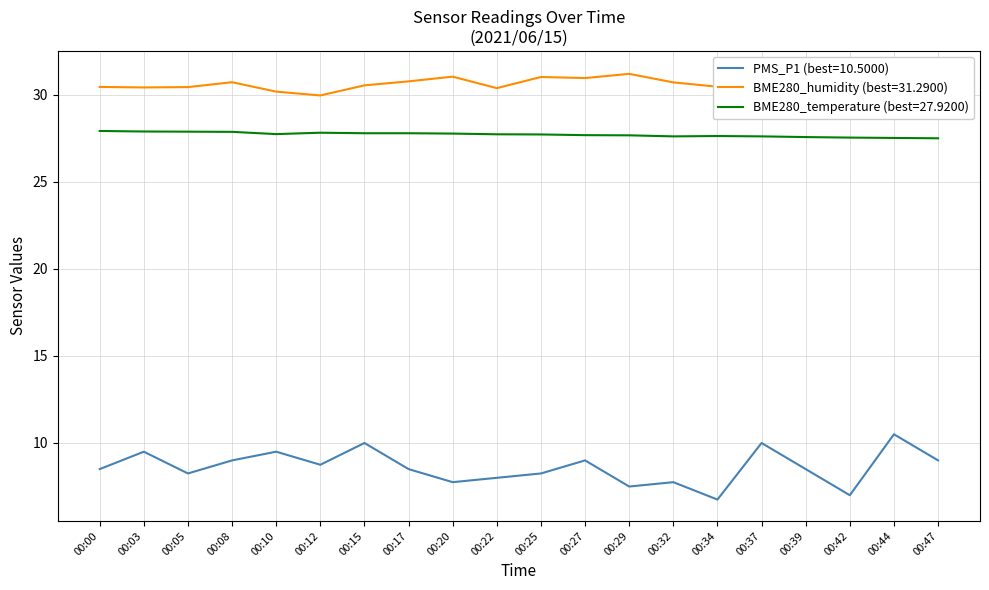

Which series changed the most between 00:00 and 00:03?

PMS_P1